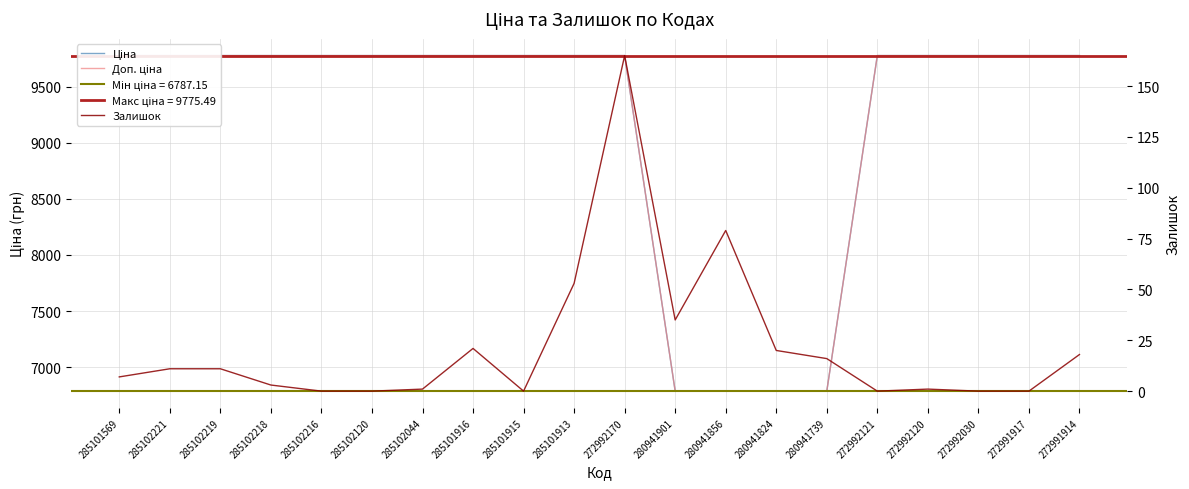

Which series changed the most between 280941739 and 272991917?

Ціна